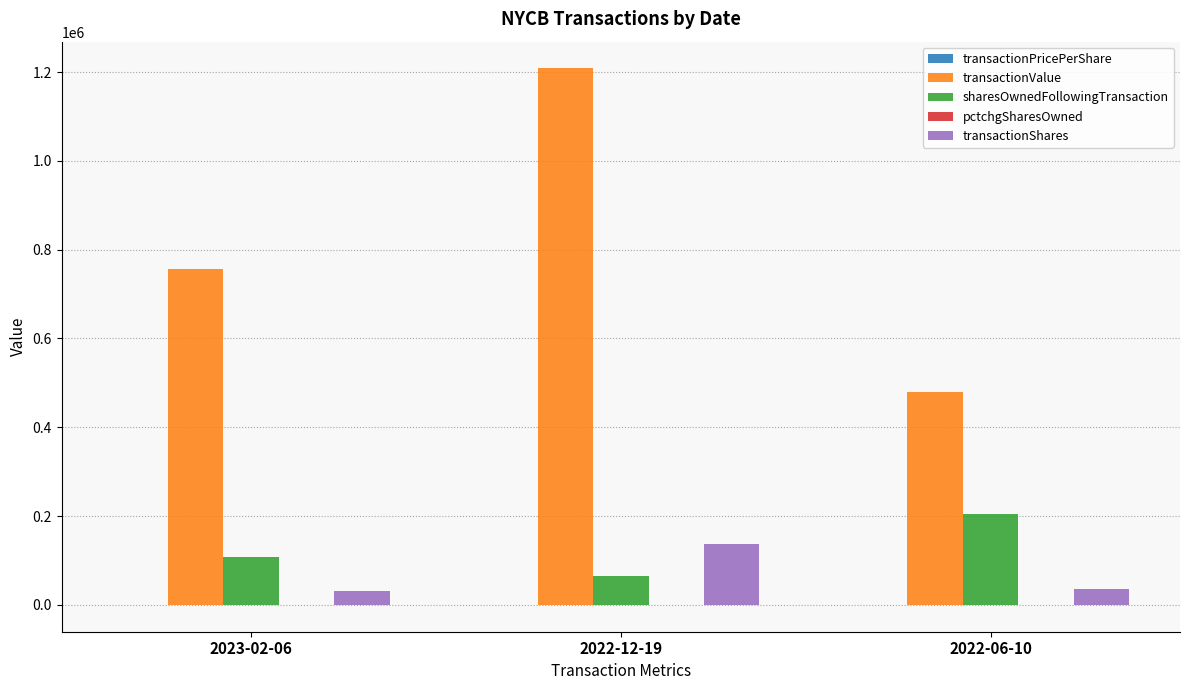

Between 2022-12-19 and 2022-06-10, which series saw the biggest shift?

transactionValue